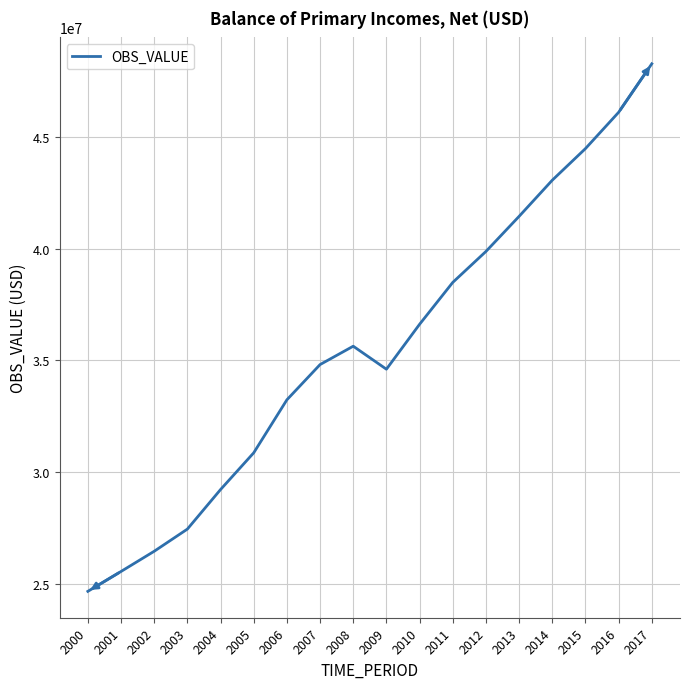

What is the difference between the maximum and minimum values?

23633211